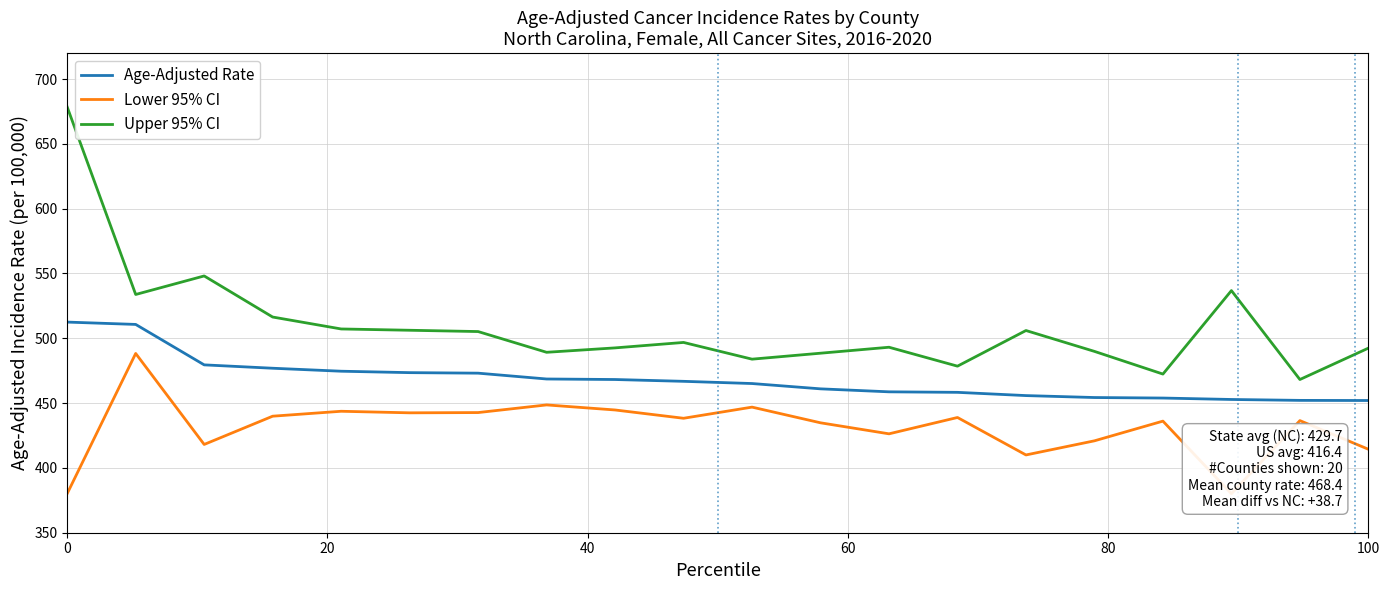

The value of Age-Adjusted Rate at 0 is 512.5. True or false?

True